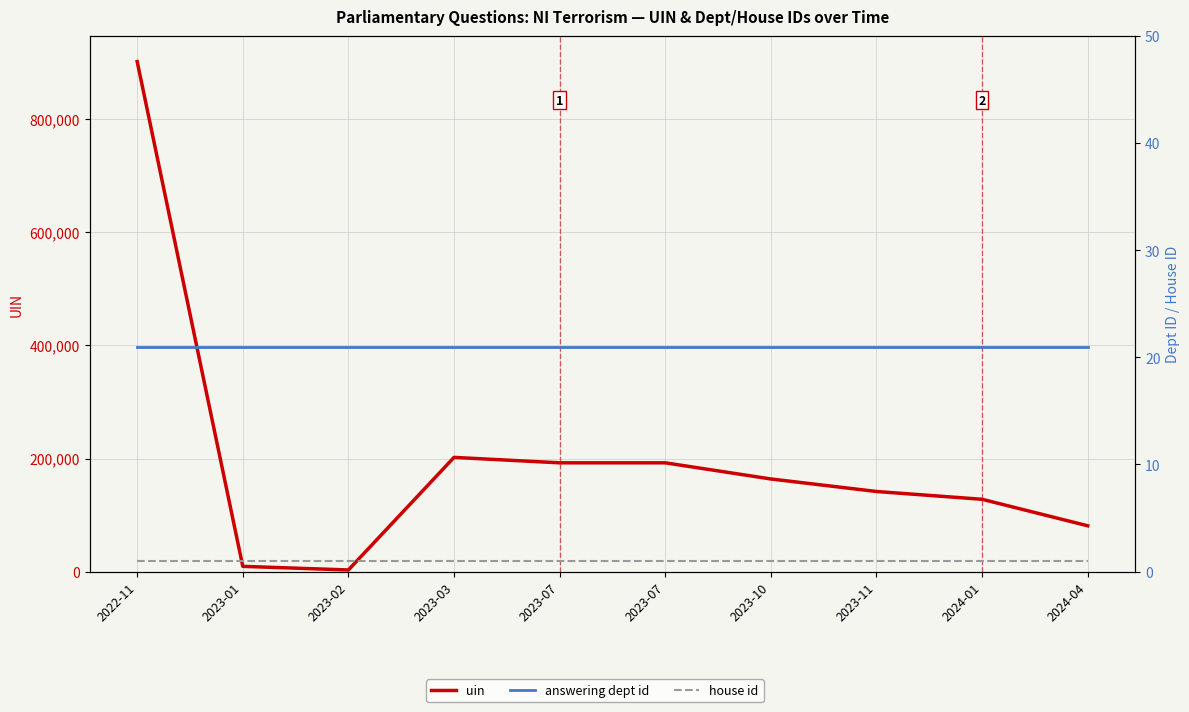

Which series changed the most between 2023-10 and 2024-04?

uin